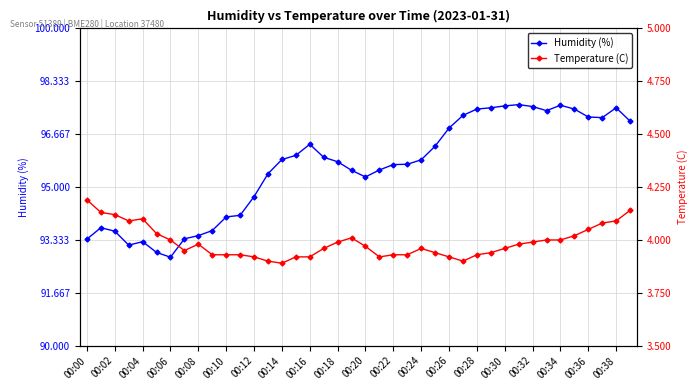

What is the difference between the Humidity (%) values at 00:28 and 00:32?

0.1